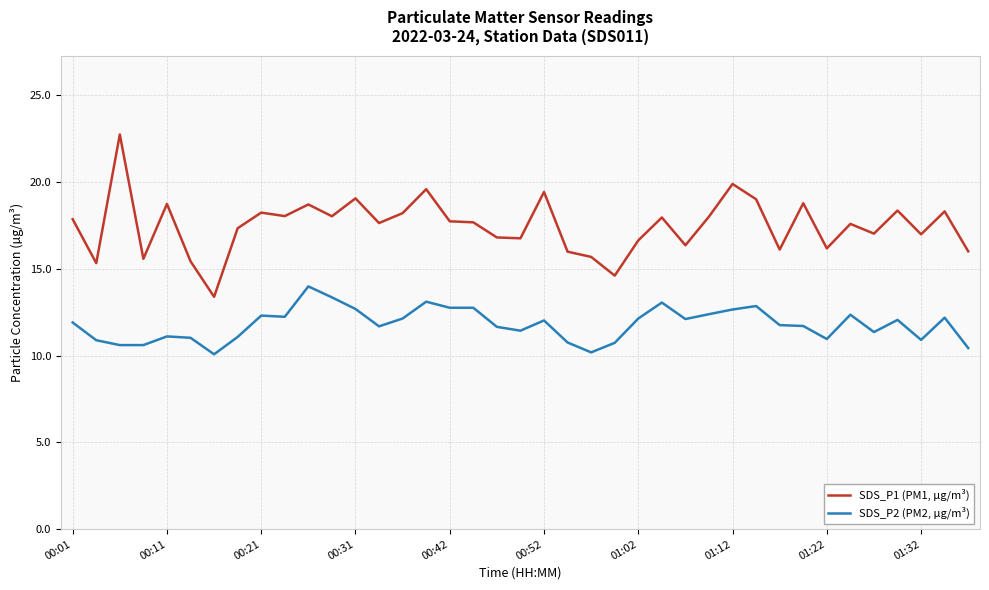

Rank the series by their maximum value, from highest to lowest.

SDS_P1 (PM1, µg/m³), SDS_P2 (PM2, µg/m³)